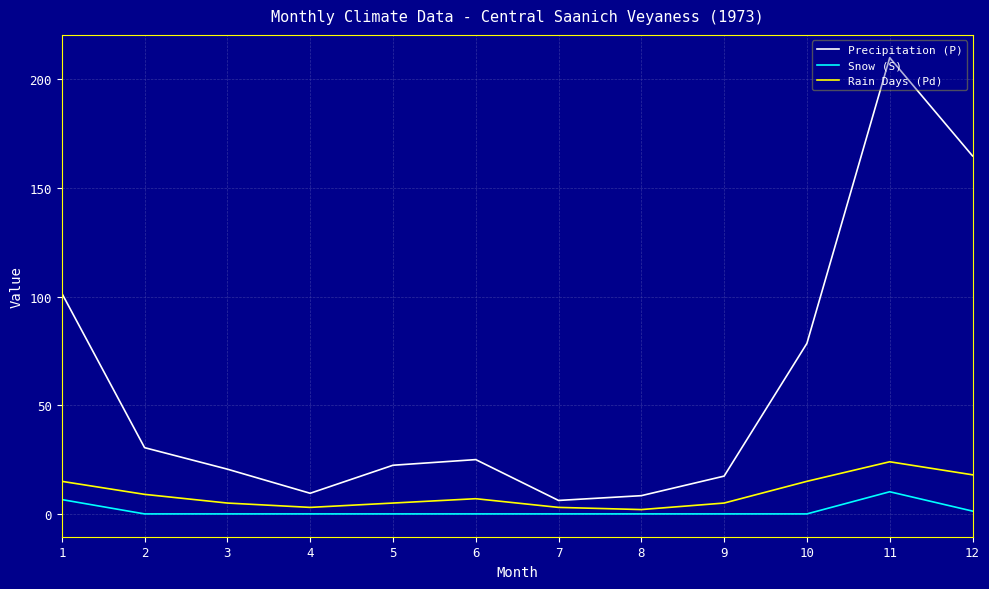

At which category does Rain Days (Pd) reach its first local peak?

6